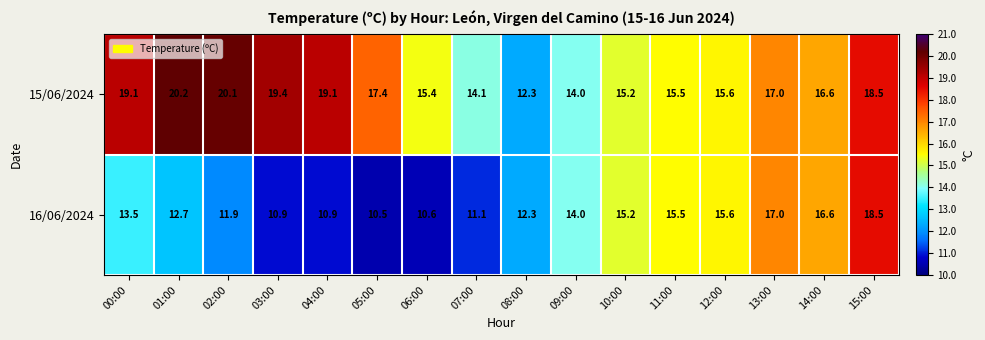

Where is 16/06/2024 nearest to the value 14?

09:00